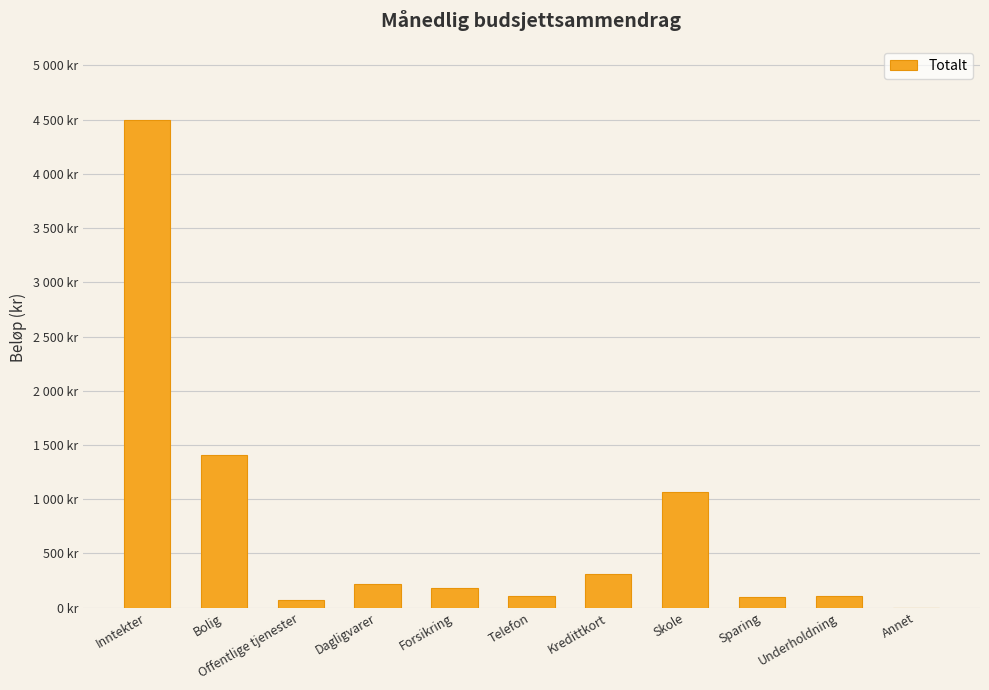

What is the average value?

734